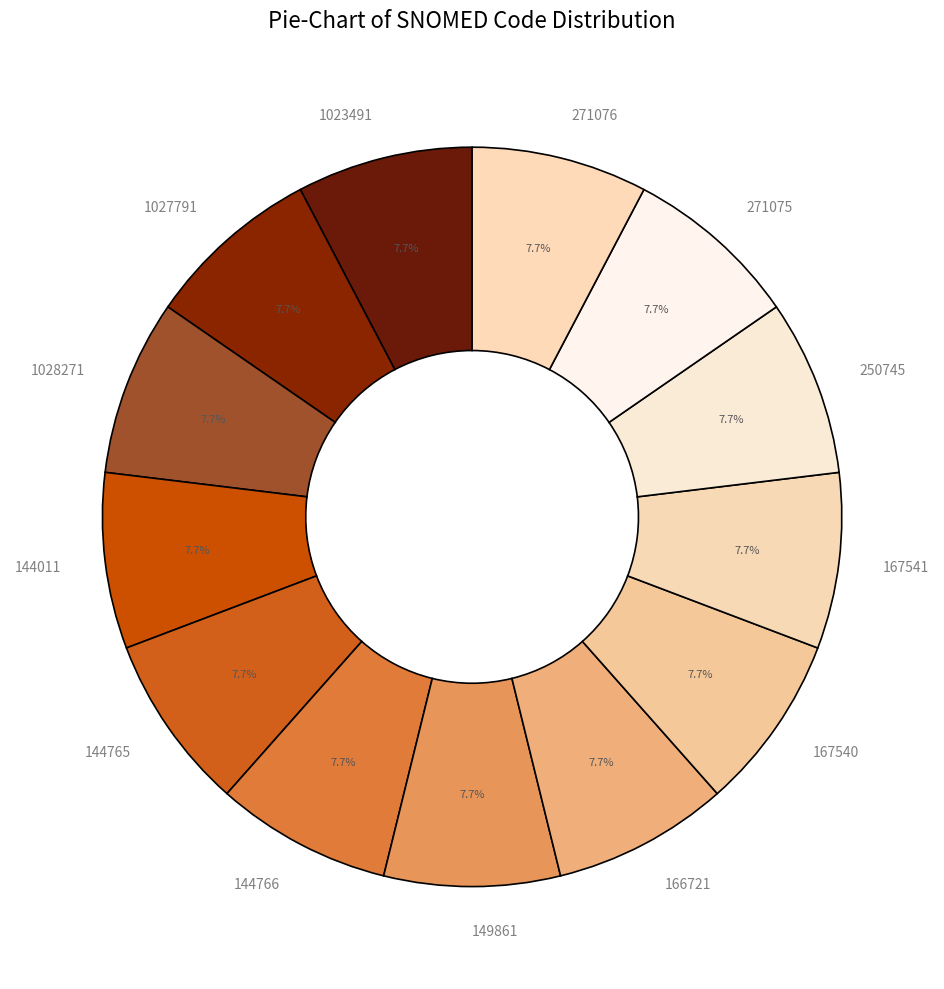

Approximately how many times larger is the value at 271076 compared to 149861?

1.0